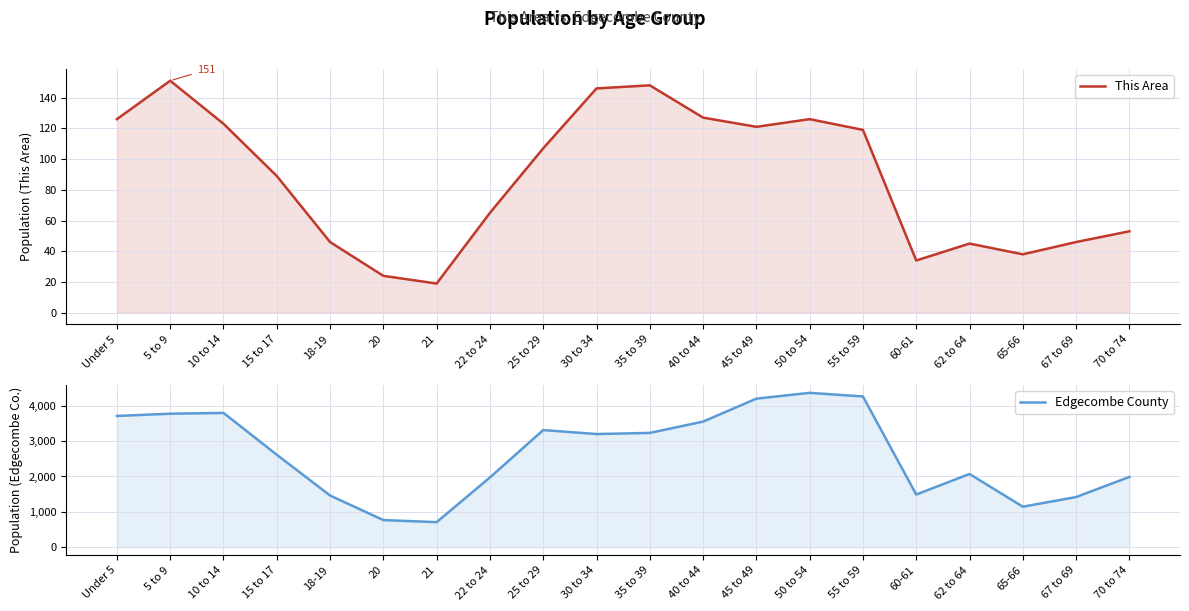

How many values in the This Area series exceed 107?

9